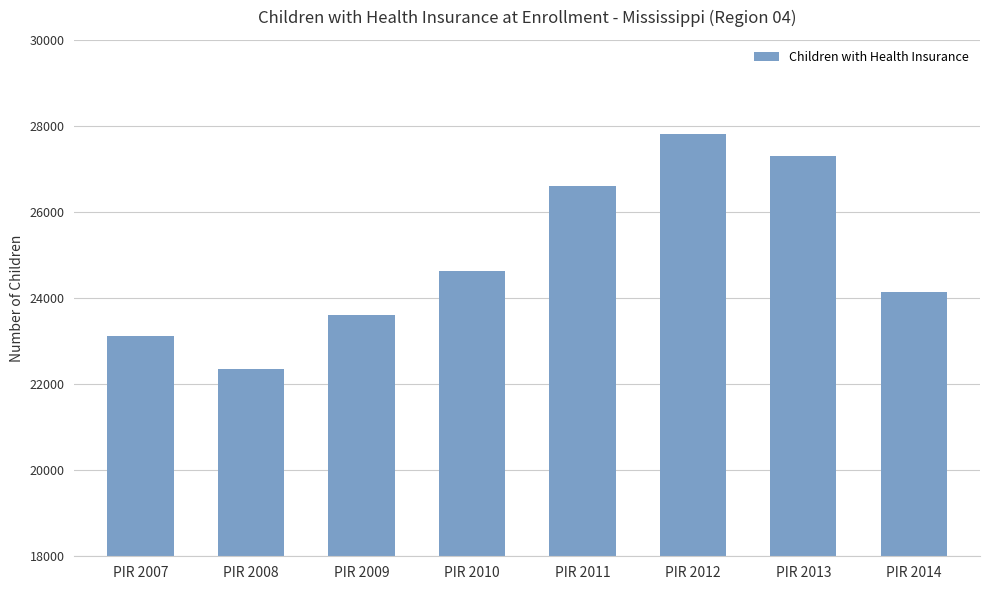

What is the maximum value shown in the chart?

27808